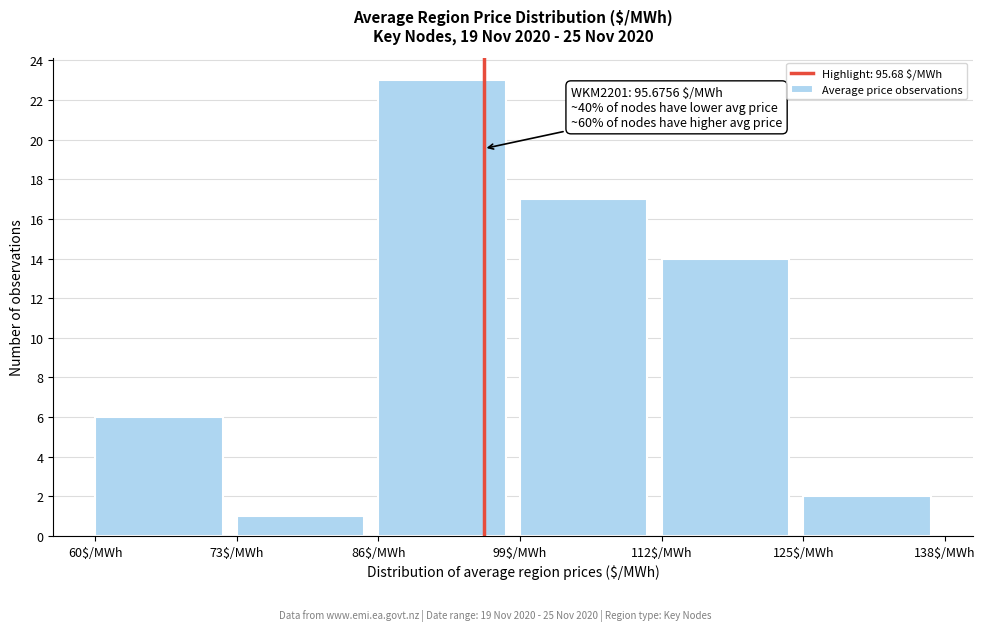

Which range on the x-axis has the tallest bar?

86 to 99